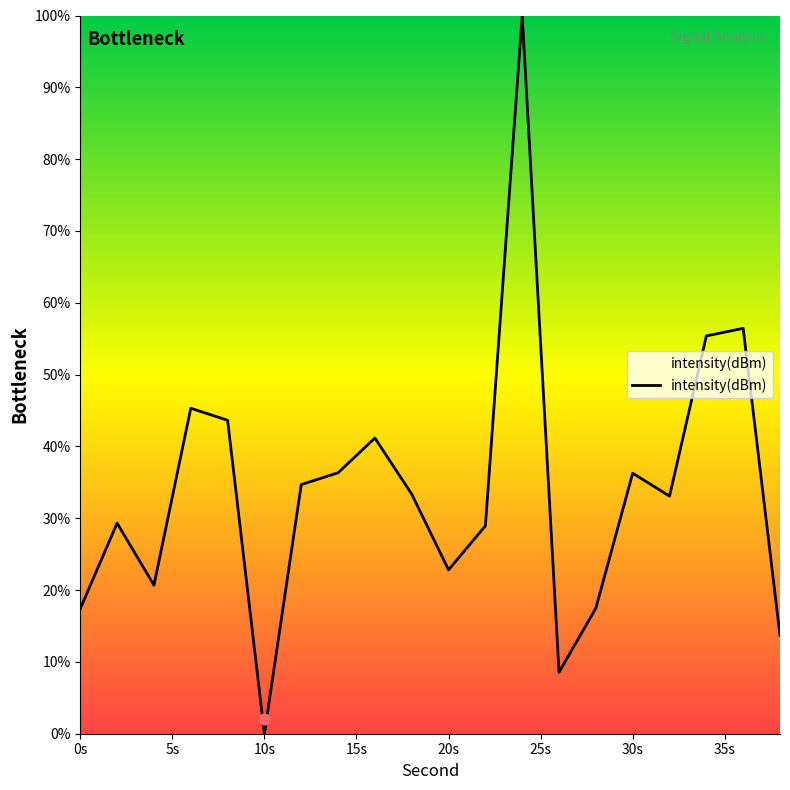

The intensity(dBm) series shows 36.3 at 30s. True or false?

True